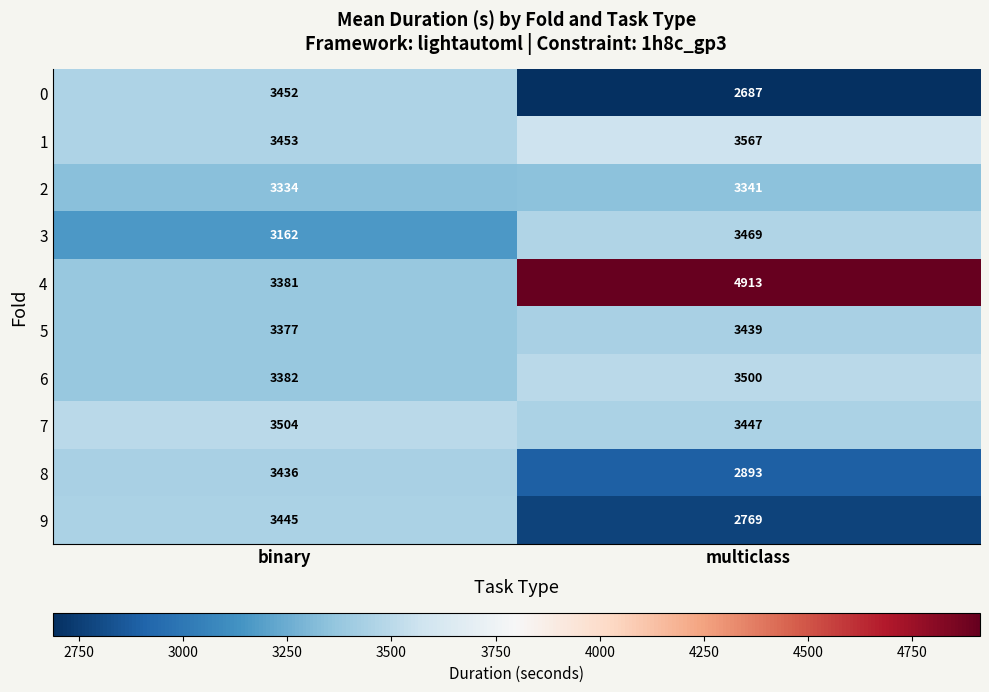

What is the total value across all series at binary?

33926